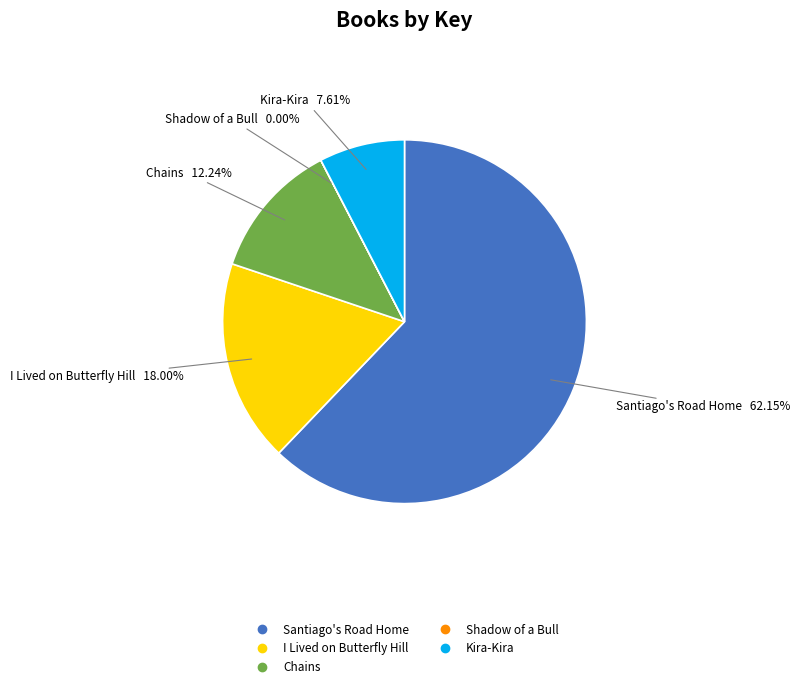

What is the largest slice in the pie chart?

Santiago's Road Home